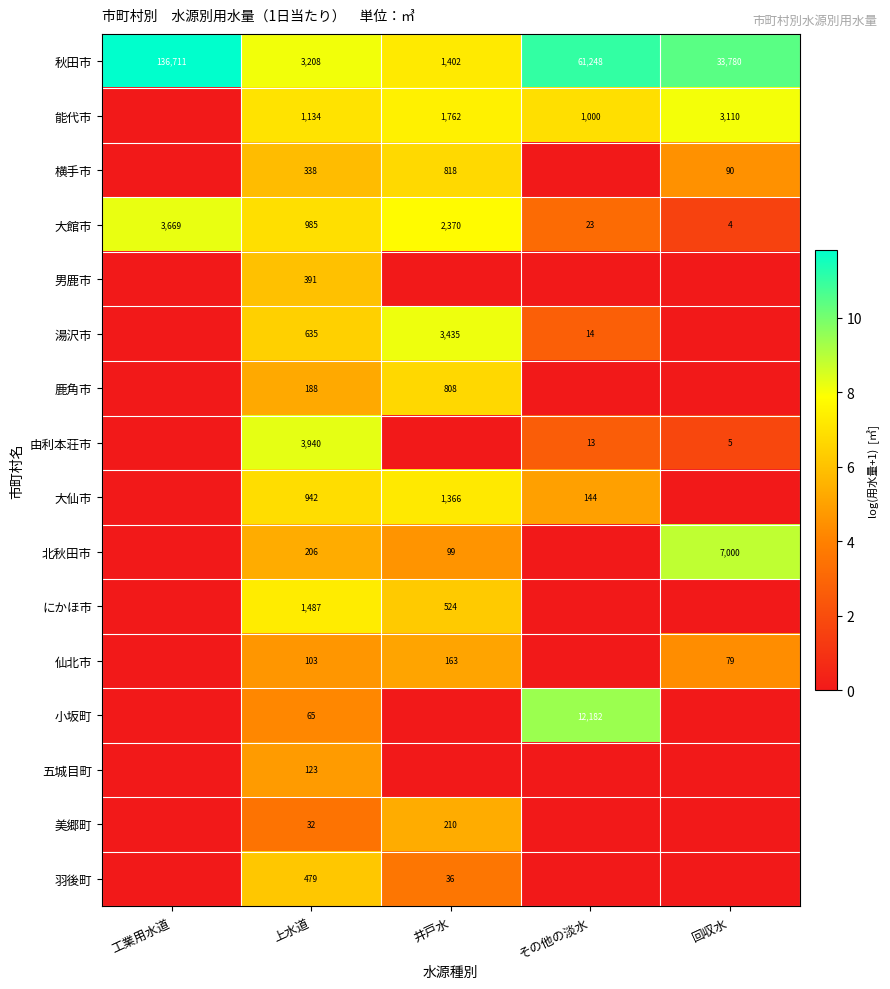

Is it true that 大館市 equals 33 at その他の淡水?

False